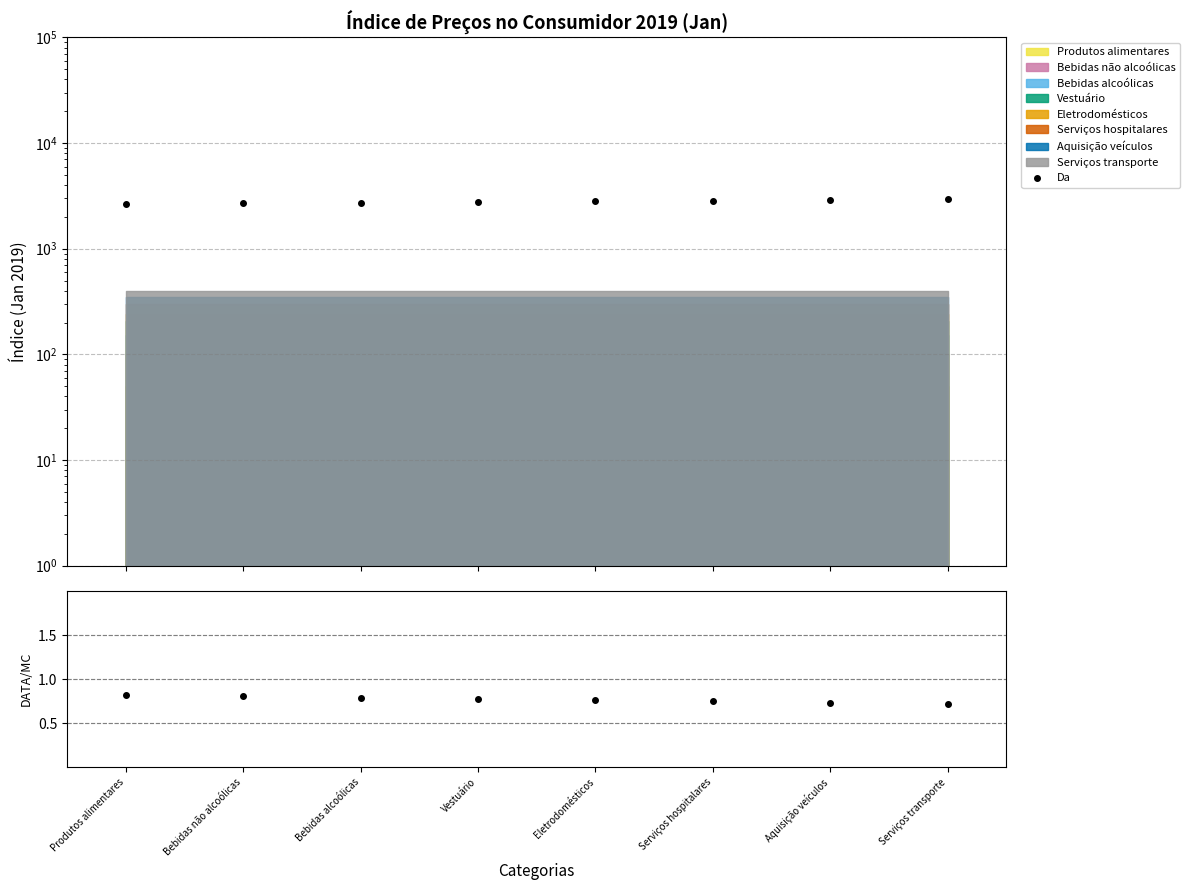

True or false: there are more than 2 points higher than both neighbors.

False